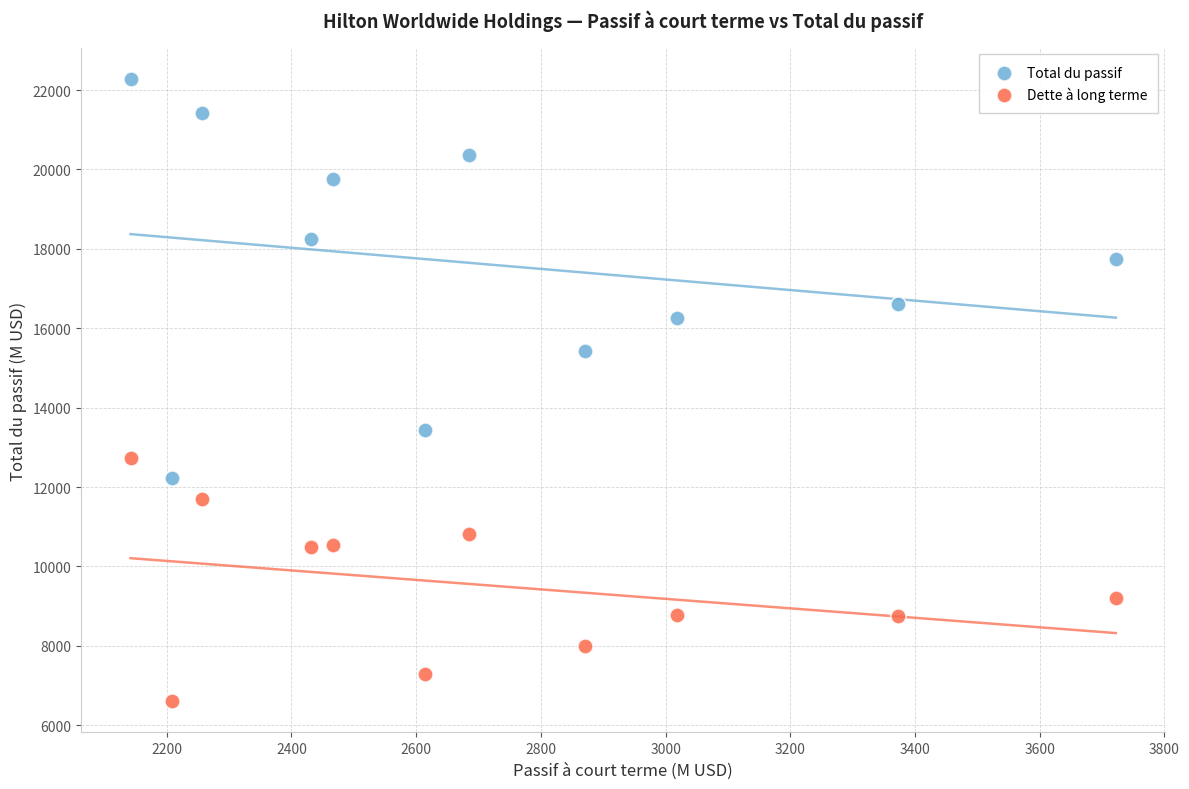

What are all the series names shown in the legend?

Total du passif, Dette à long terme